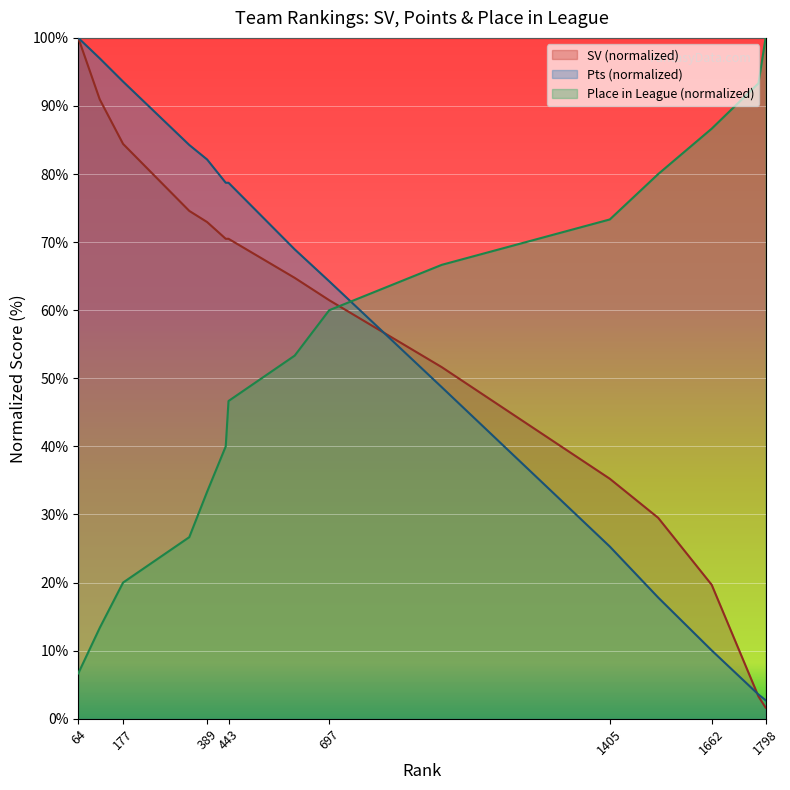

Which series has the largest total across all categories?

Pts line